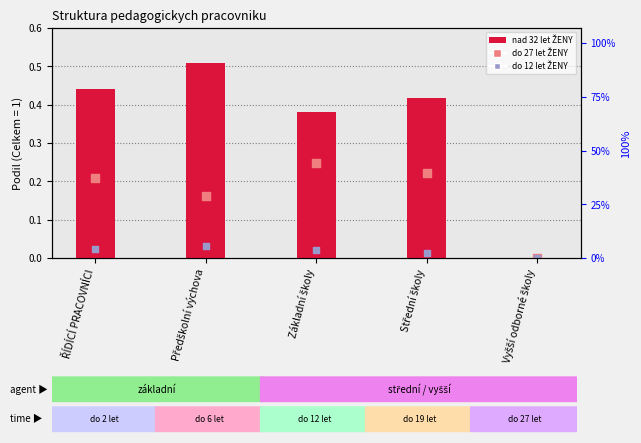

Is the value of do 12 let ŽENY at Střední školy greater than the value of do 27 let ŽENY at Střední školy?

No